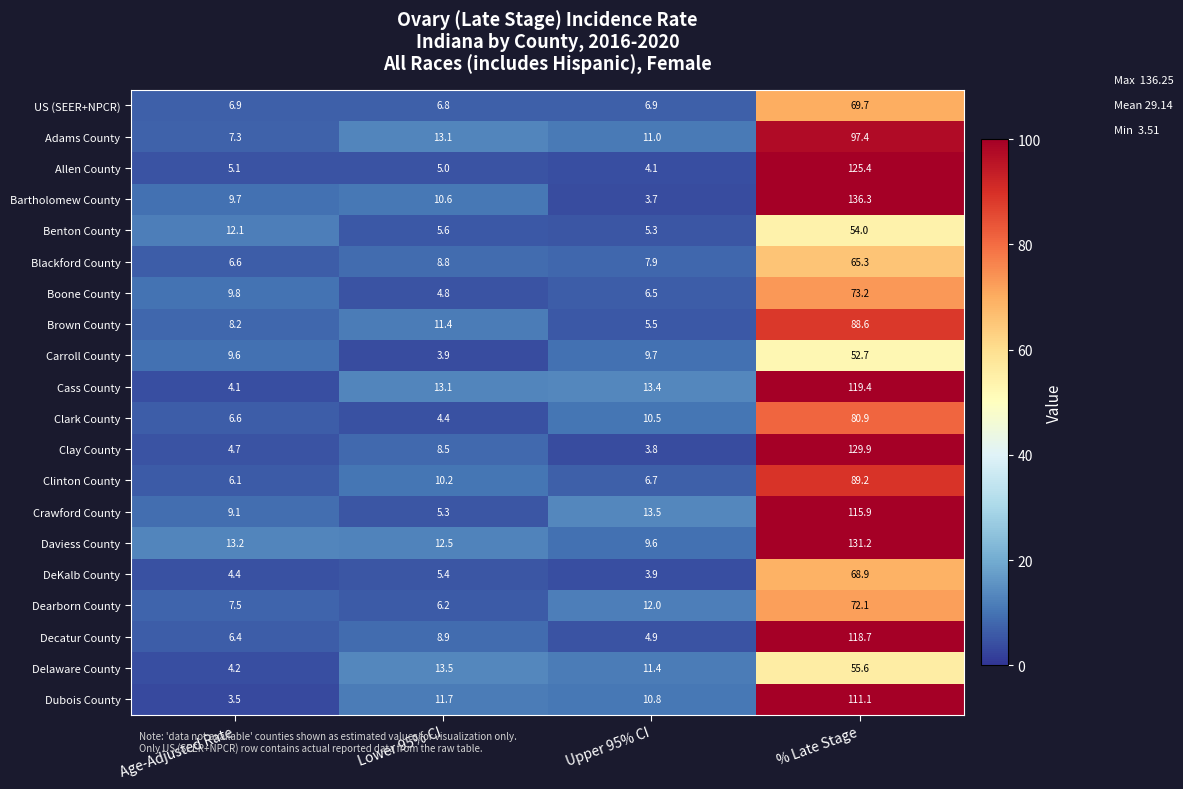

What is the average value of the Dubois County series?

34.3